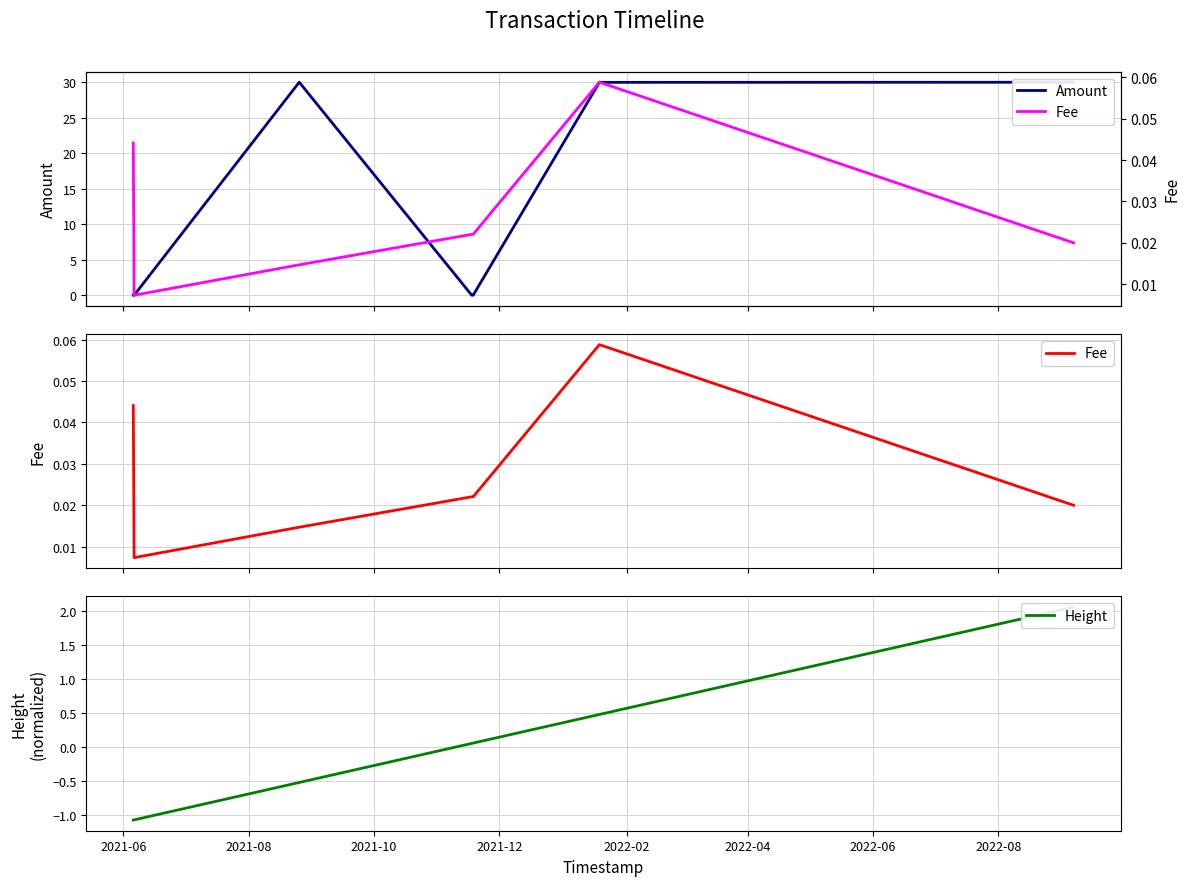

In Fee, how many points are lower than both neighbors (excluding endpoints)?

1